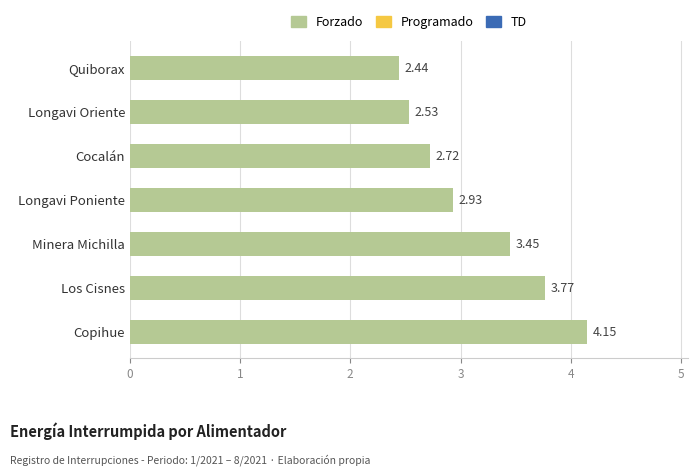

At which category does the chart reach its minimum across all series?

Quiborax